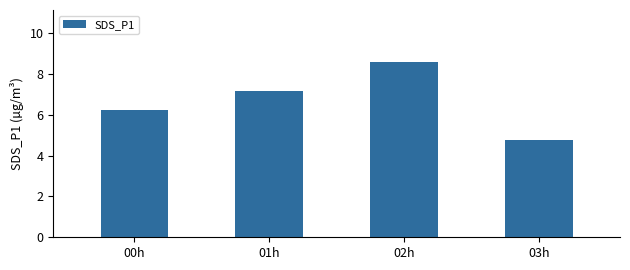

Rank the categories by value from lowest to highest.

03h, 00h, 01h, 02h